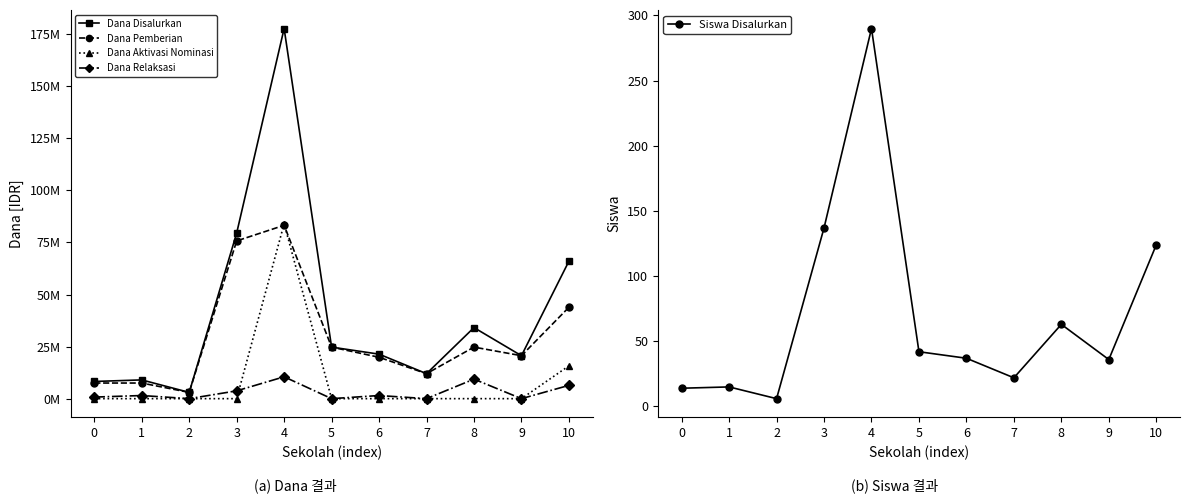

Which category has the highest value in the Dana Pemberian series?

4